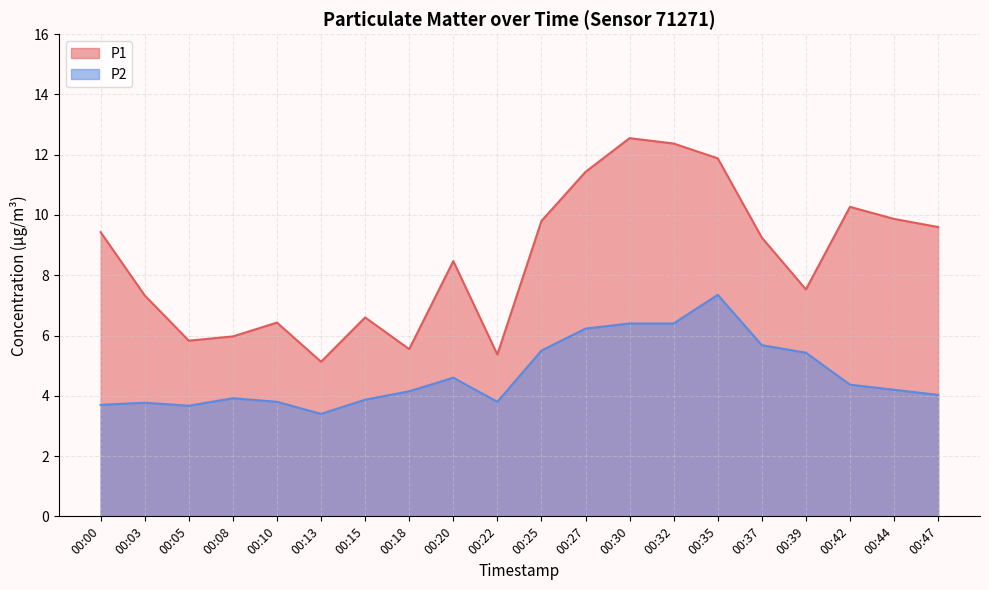

Is it true that P1 equals 7.3 at 00:03?

True